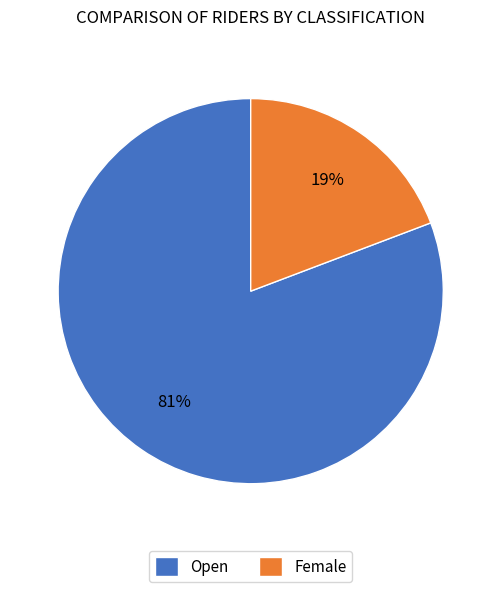

Do Open and Female together represent more than half of the pie?

Yes